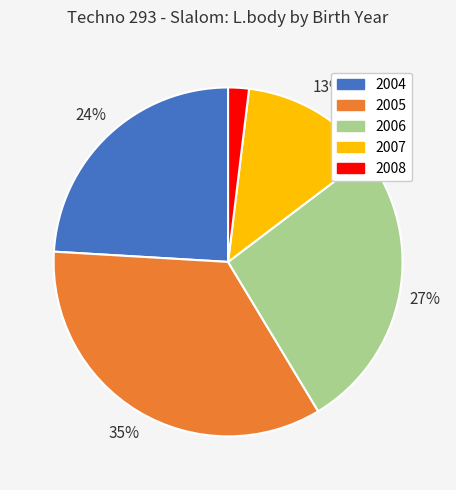

Between 2008 and 2007, which is larger?

2007